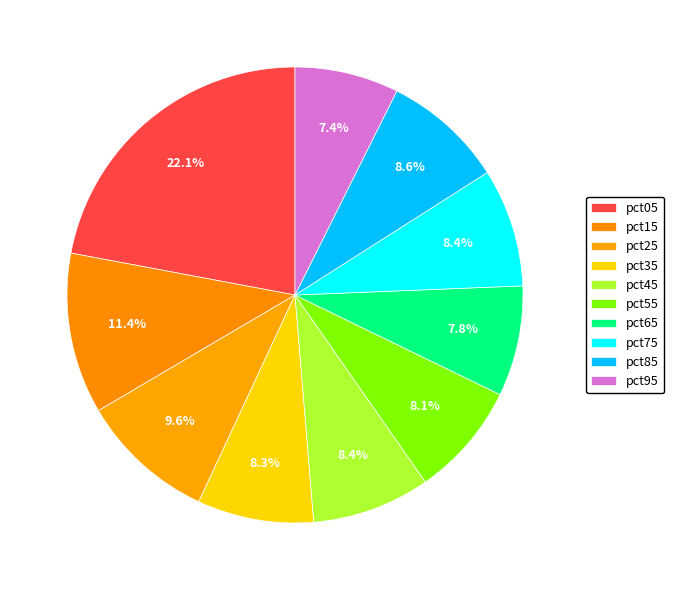

To the nearest percent, what is the combined percentage of pct35 and pct95?

16%